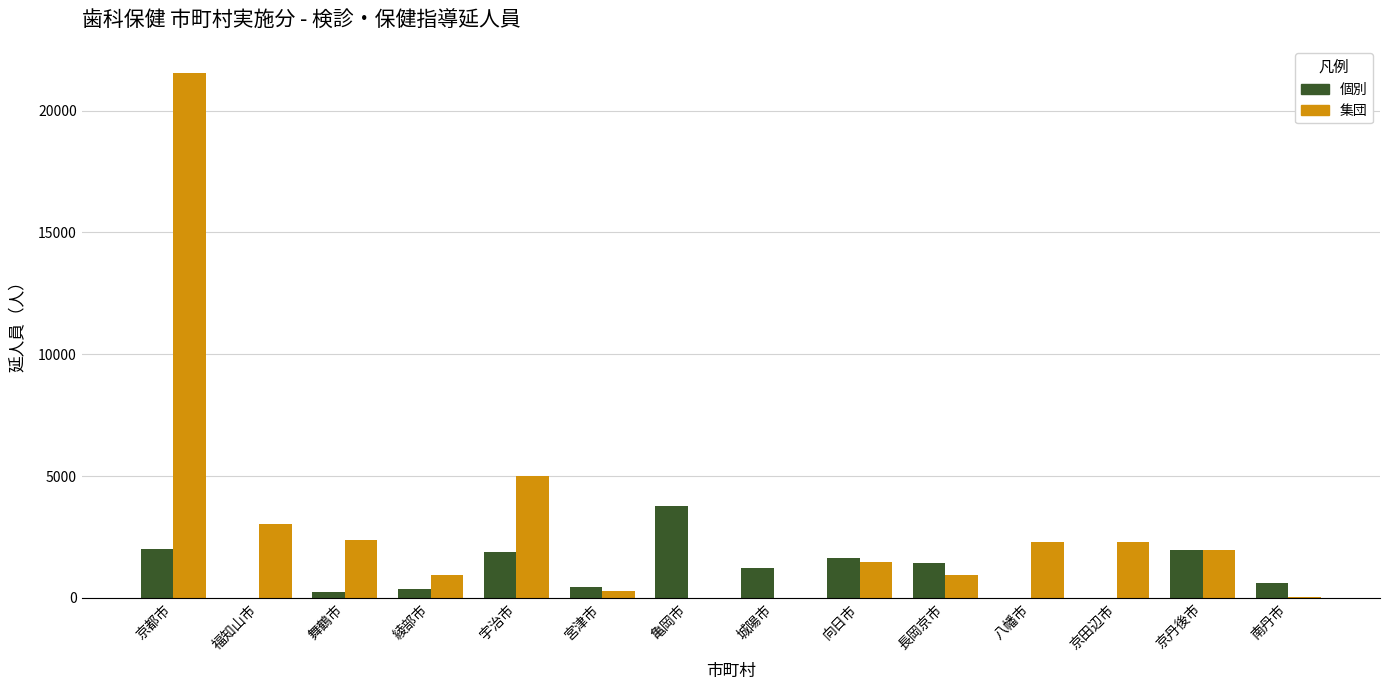

What is the sum of the 集団 values at 京都市 and 向日市?

23017